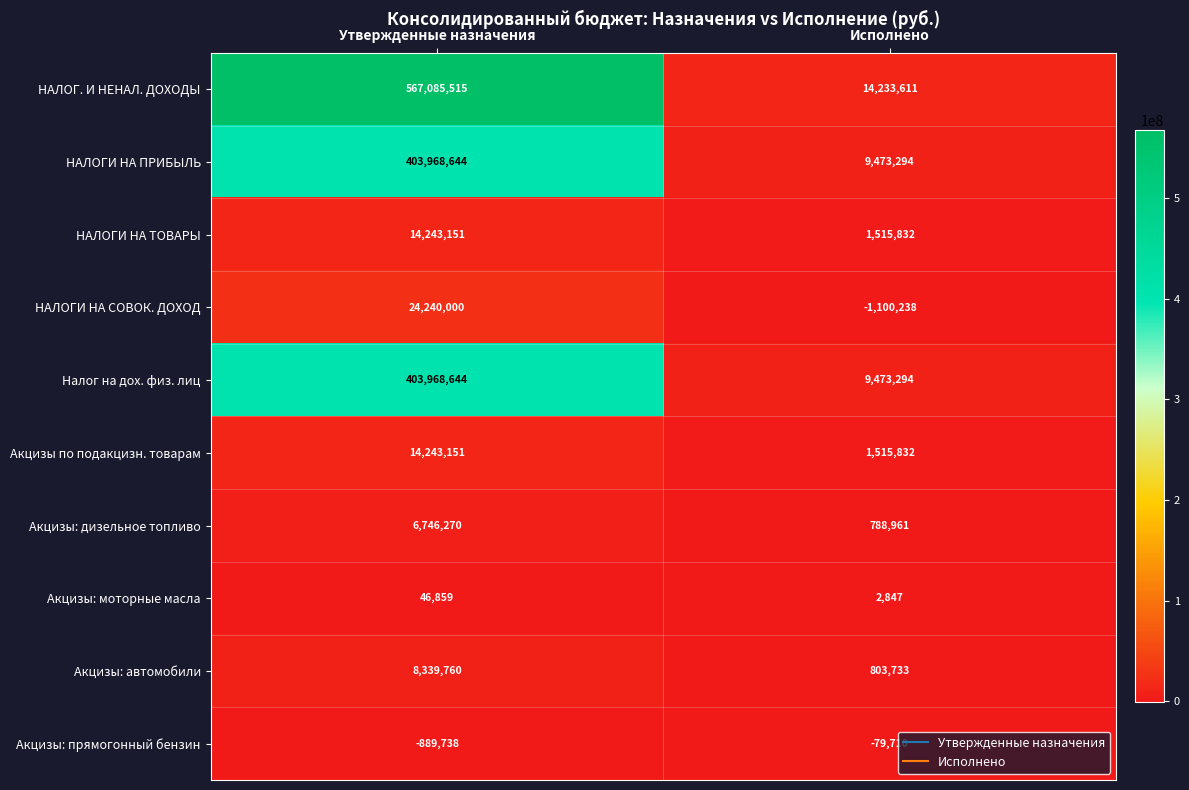

At which category does the chart reach its peak across all series?

Утвержденные назначения